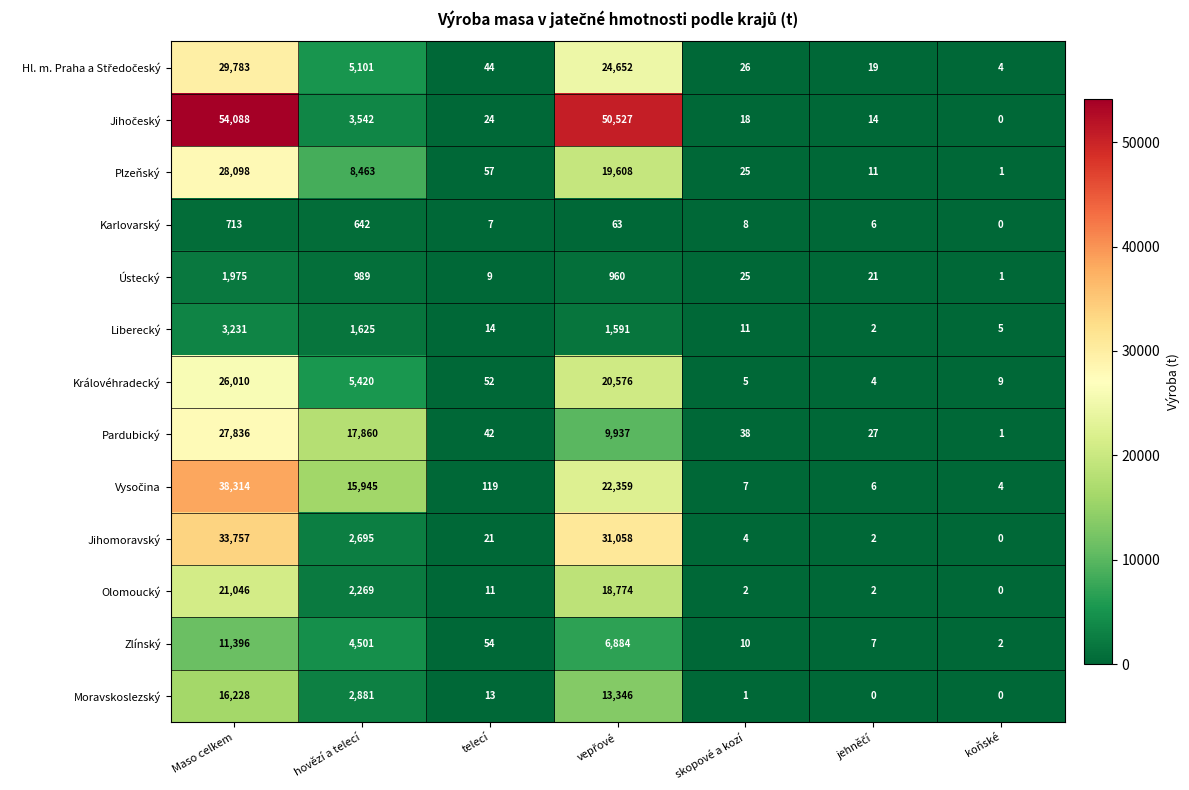

What is the difference between the Liberecký values at koňské and telecí?

9